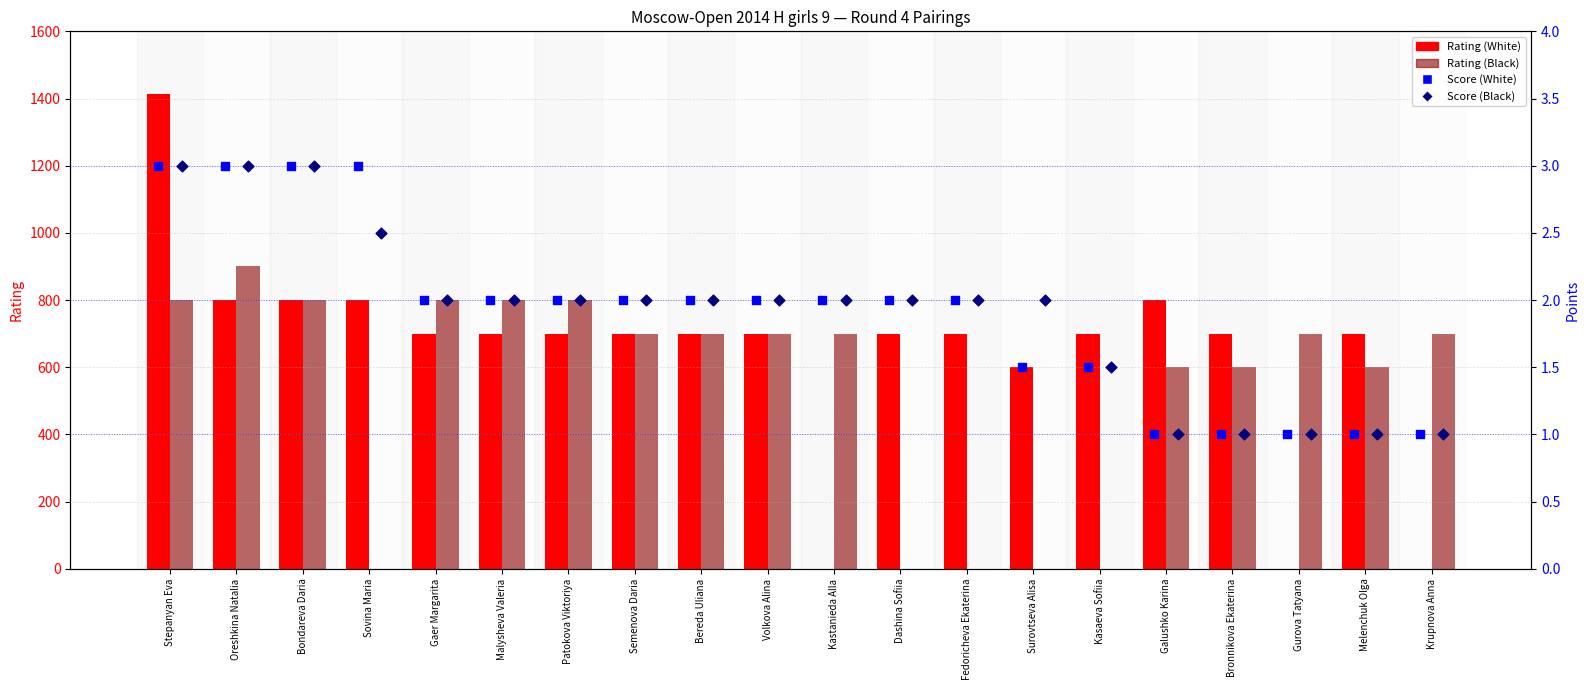

Which series has the largest Y range (max minus min)?

Rating (White)